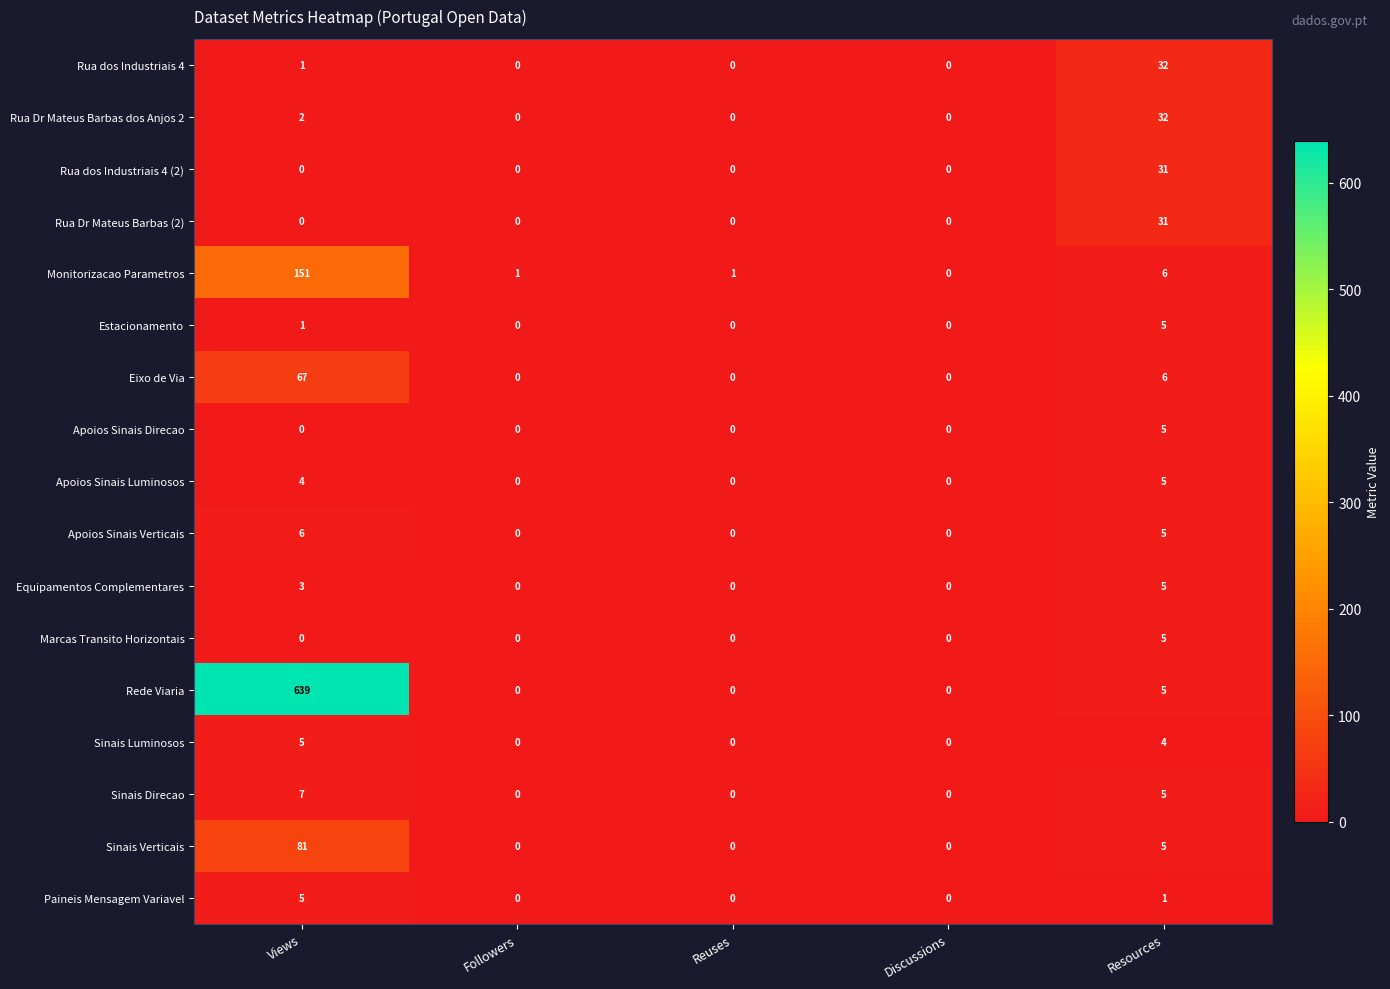

Which series has the largest range (max minus min)?

Rede Viaria